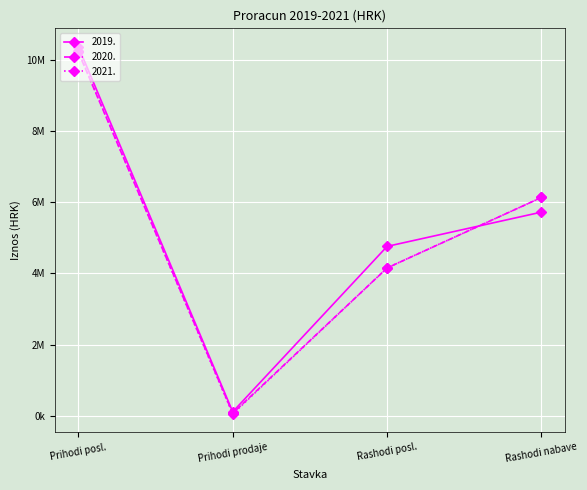

Does the chart have visible grid lines?

Yes